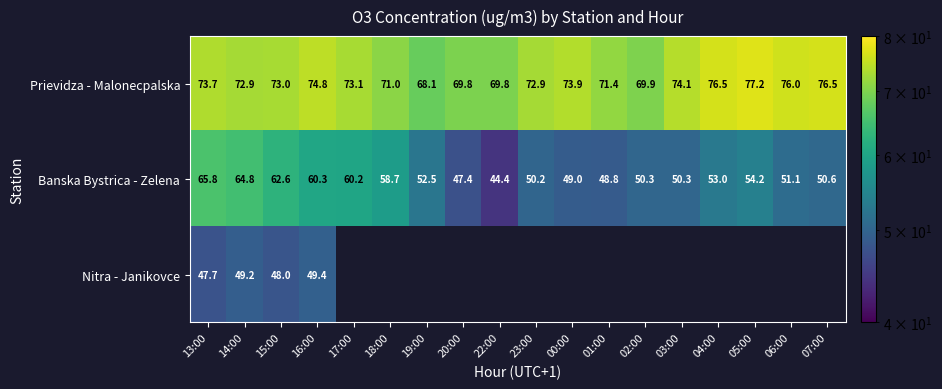

Which series changed the most between 19:00 and 04:00?

Prievidza - Malonecpalska